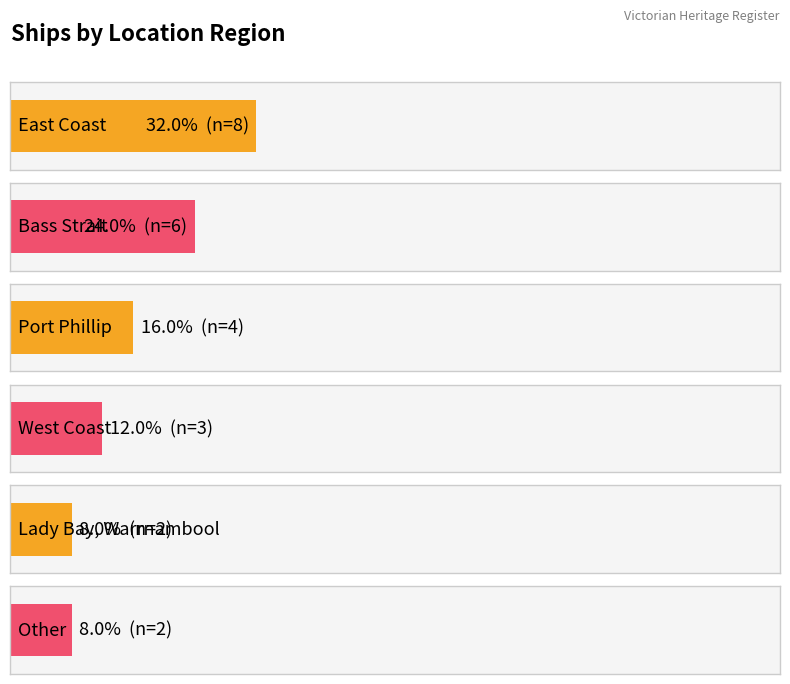

What value does the data have at Bass Strait?

6